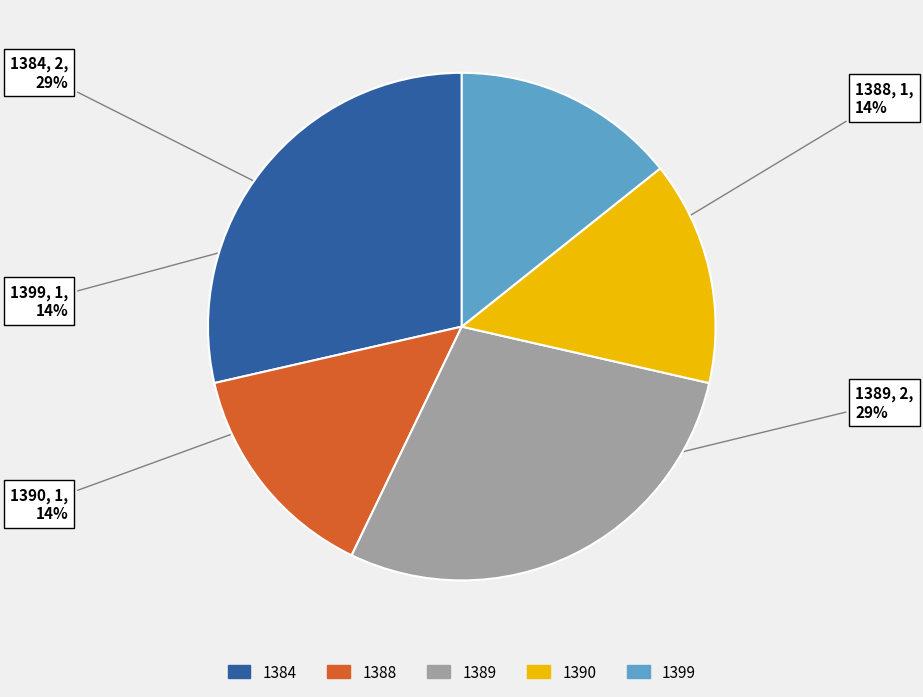

Is the sum of 1390 and 1399 greater than half?

No